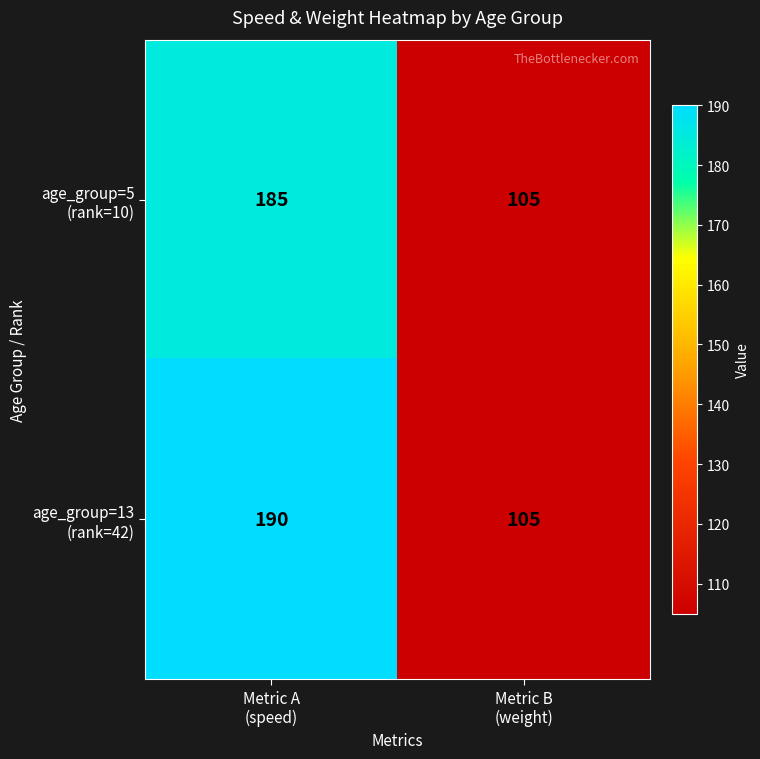

What is the minimum value shown in the chart?

105